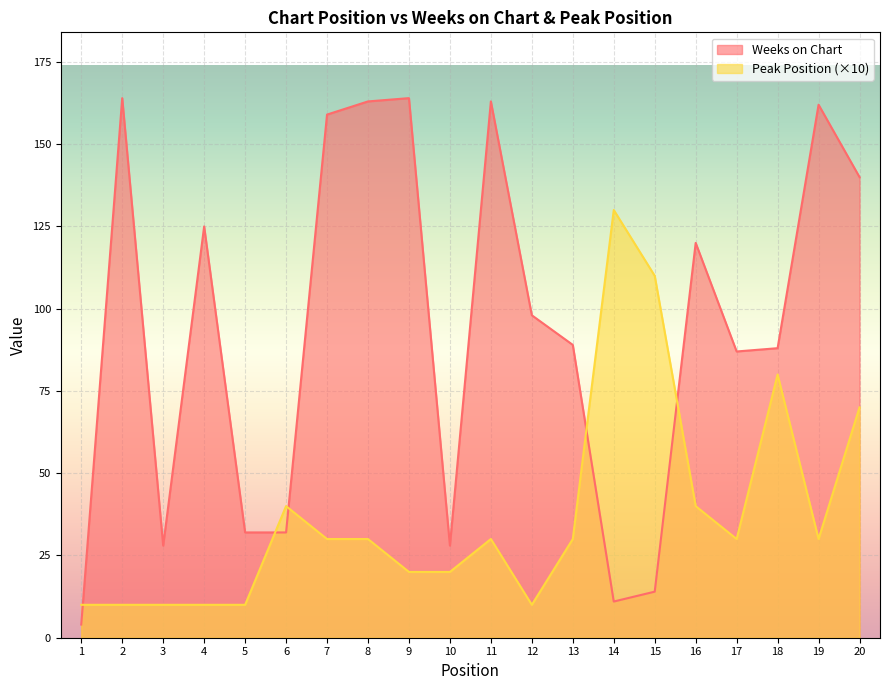

Is it true that Peak Position equals 110 at 15?

True